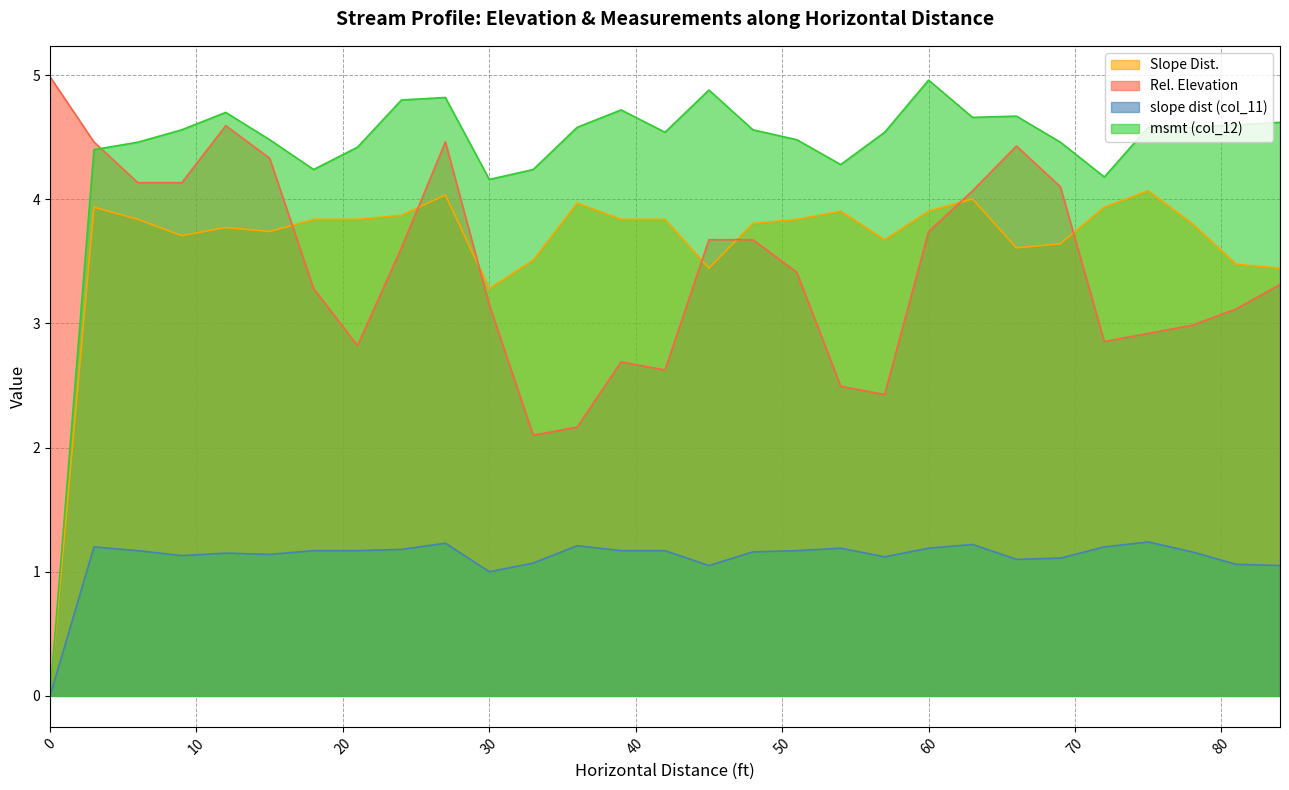

How many interior local peaks does the msmt (col_12) series have?

6